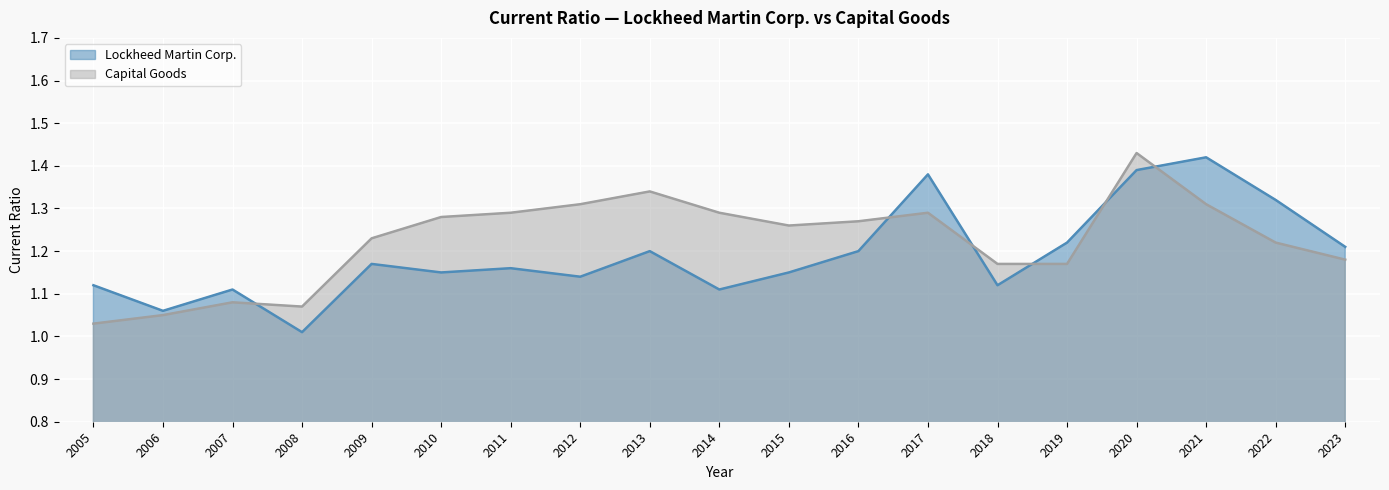

Which category has the highest value across all series?

2020